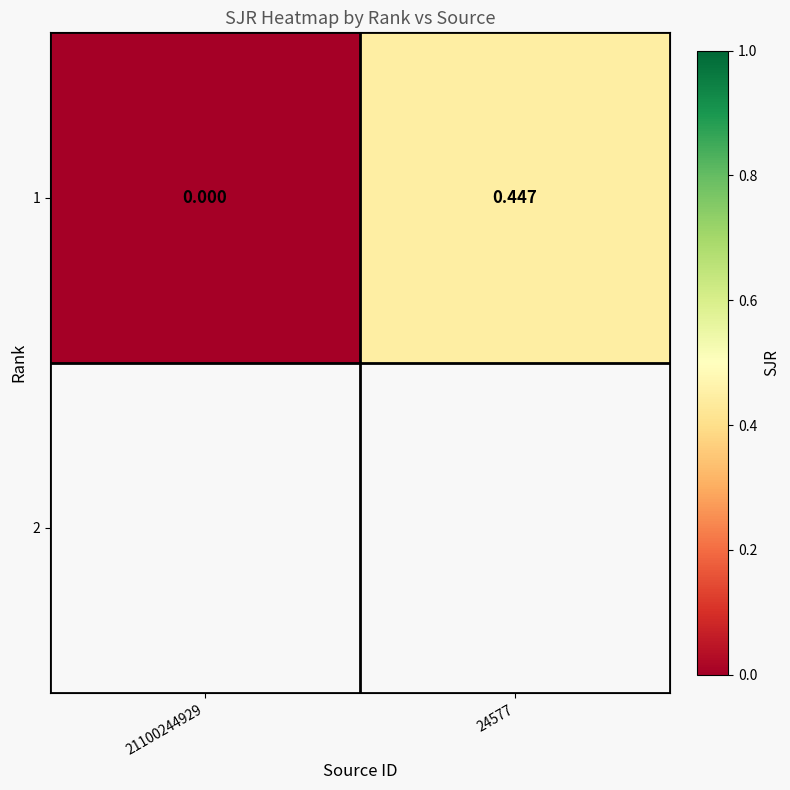

Is it true that the value at 24577 is 0.7?

False